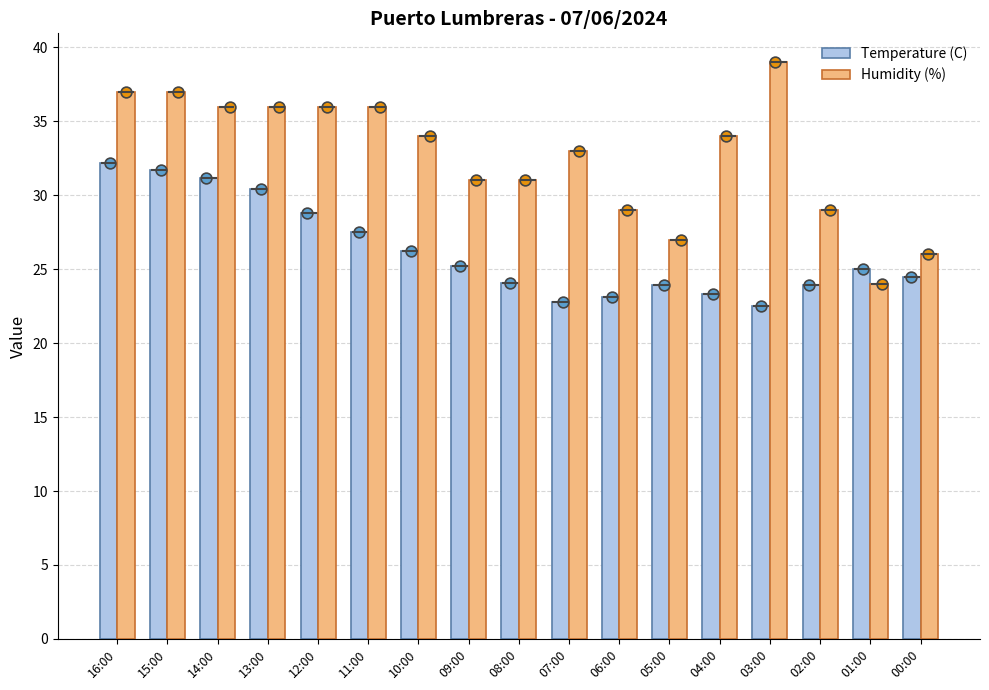

At how many categories does at least one series exceed 35?

7